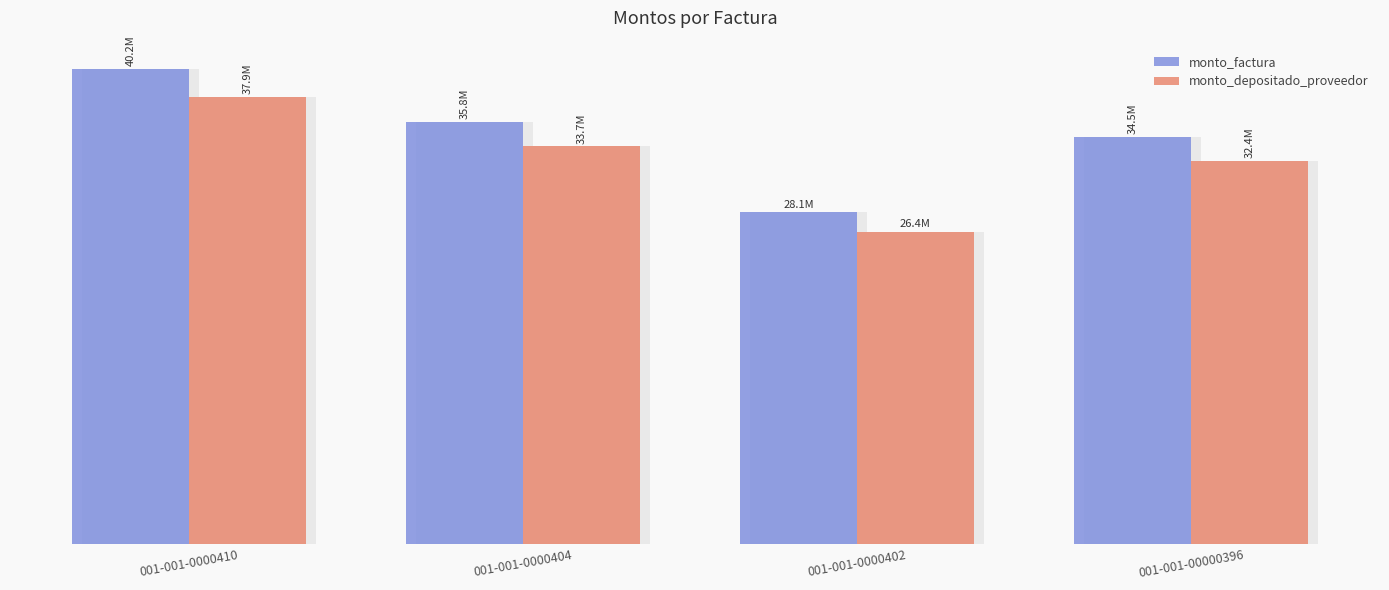

What are all the series names shown in the legend?

monto_factura, monto_depositado_proveedor